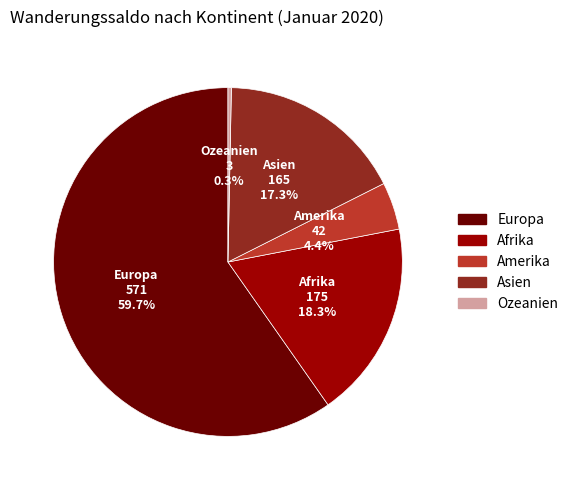

The Afrika slice represents 4% of the pie. True or false?

False